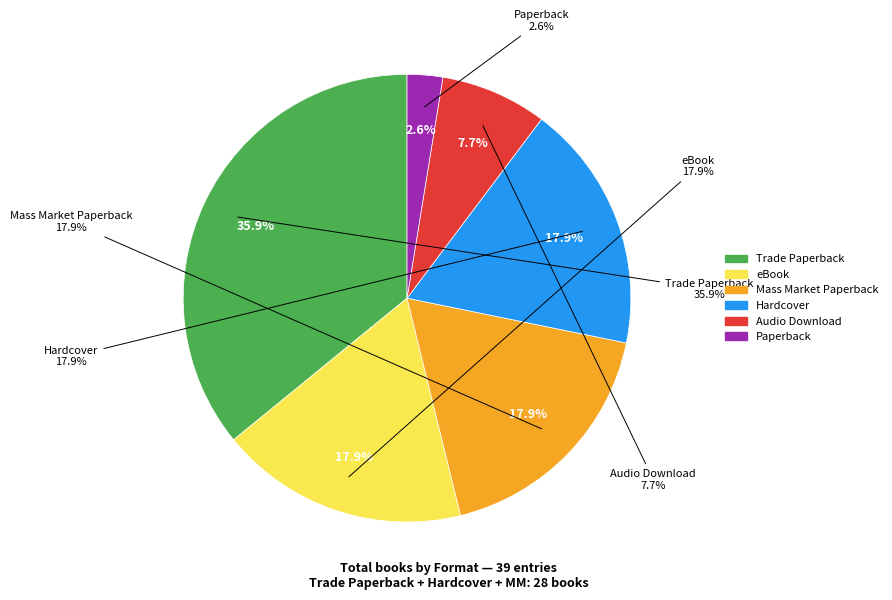

Does any single category account for the majority?

No